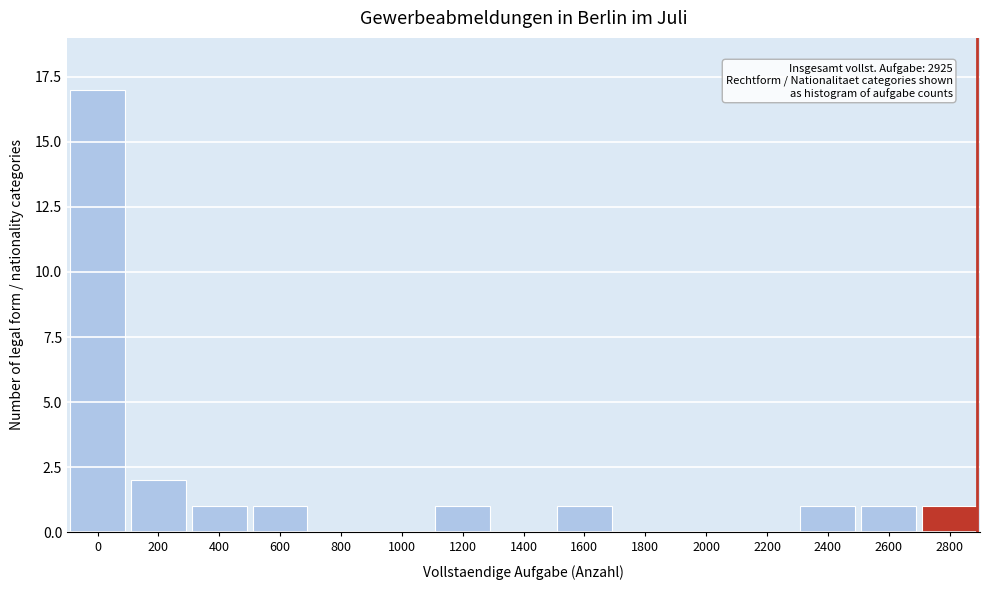

Reading left to right, extract all data points from this chart.

0=17	200=2	400=1	600=1	800=0	1000=0	1200=1	1400=0	1600=1	1800=0	2000=0	2200=0	2400=1	2600=1	2800=1